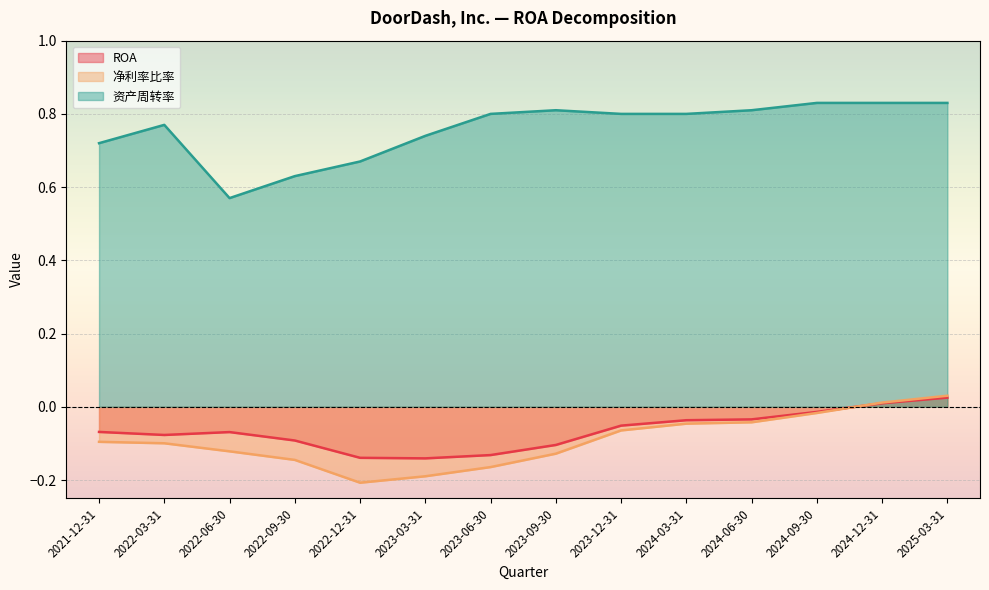

Reading right to left, list all the values displayed in this chart.

ROA: 2021-12-31=-0.1	2022-03-31=-0.1	2022-06-30=-0.1	2022-09-30=-0.1	2022-12-31=-0.1	2023-03-31=-0.1	2023-06-30=-0.1	2023-09-30=-0.1	2023-12-31=-0.1	2024-03-31=-0.0	2024-06-30=-0.0	2024-09-30=-0.0	2024-12-31=0.0	2025-03-31=0.0
净利率比率: 2021-12-31=-0.1	2022-03-31=-0.1	2022-06-30=-0.1	2022-09-30=-0.1	2022-12-31=-0.2	2023-03-31=-0.2	2023-06-30=-0.2	2023-09-30=-0.1	2023-12-31=-0.1	2024-03-31=-0.0	2024-06-30=-0.0	2024-09-30=-0.0	2024-12-31=0.0	2025-03-31=0.0
资产周转率: 2021-12-31=0.7	2022-03-31=0.8	2022-06-30=0.6	2022-09-30=0.6	2022-12-31=0.7	2023-03-31=0.7	2023-06-30=0.8	2023-09-30=0.8	2023-12-31=0.8	2024-03-31=0.8	2024-06-30=0.8	2024-09-30=0.8	2024-12-31=0.8	2025-03-31=0.8